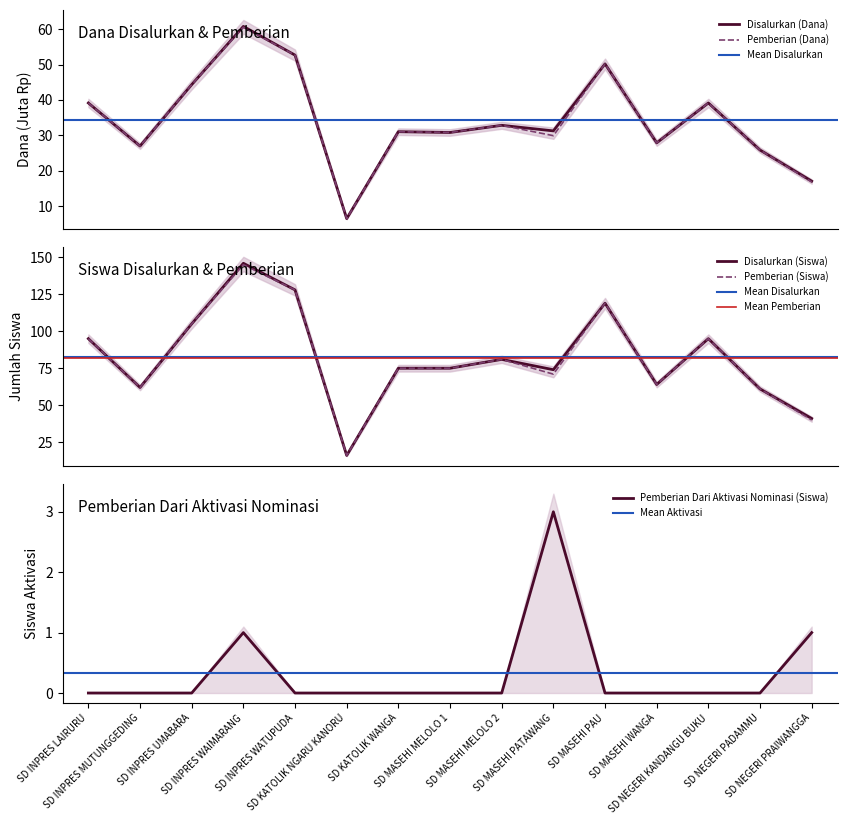

Reading right to left, extract all data points from this chart.

Disalurkan (Dana): 17.1	25.9	39.1	27.9	50.2	31.3	32.9	30.8	31.1	6.5	52.6	60.8	44.3	27.0	39.1
Pemberian (Dana): 16.9	25.9	39.1	27.9	50.2	29.9	32.9	30.8	31.1	6.5	52.6	60.5	44.3	27.0	39.1